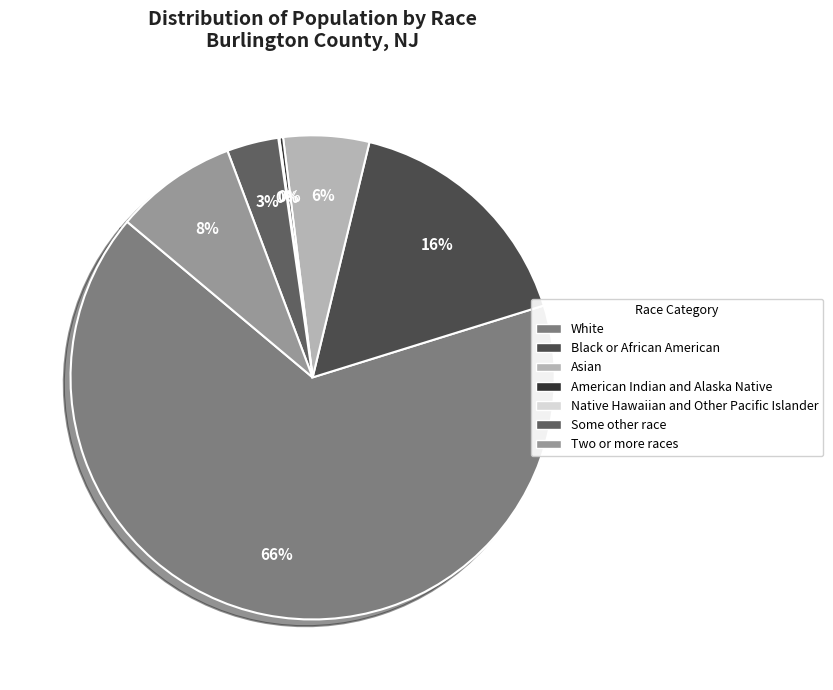

How many segments does this pie chart have?

7